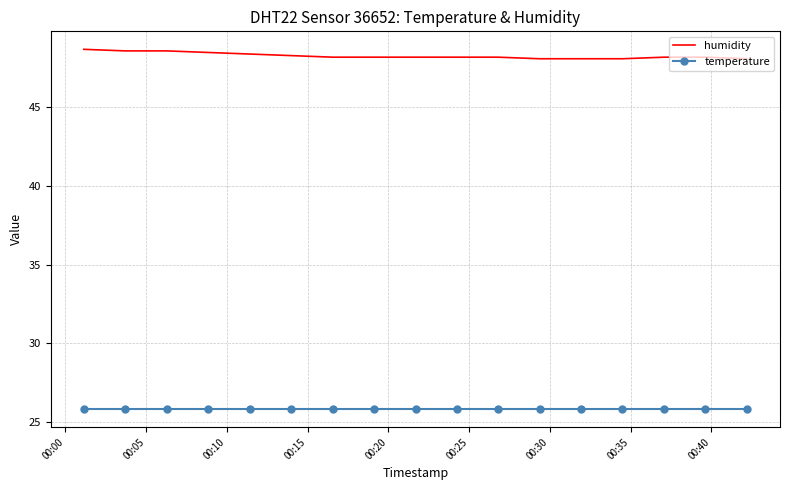

Which series has the largest total across all categories?

humidity